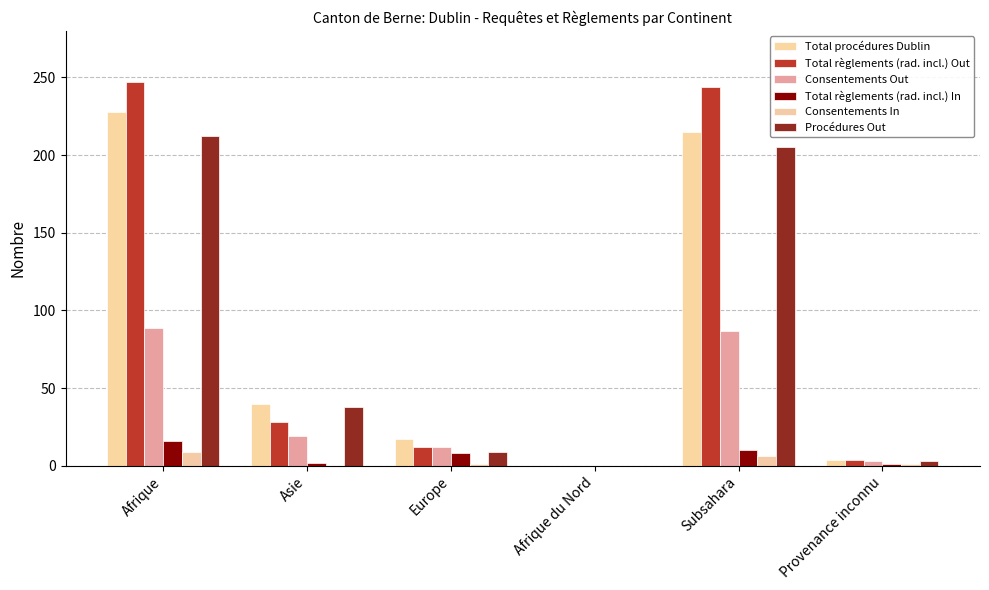

What is the difference between the maximum and second lowest values in the Consentements Out series?

86